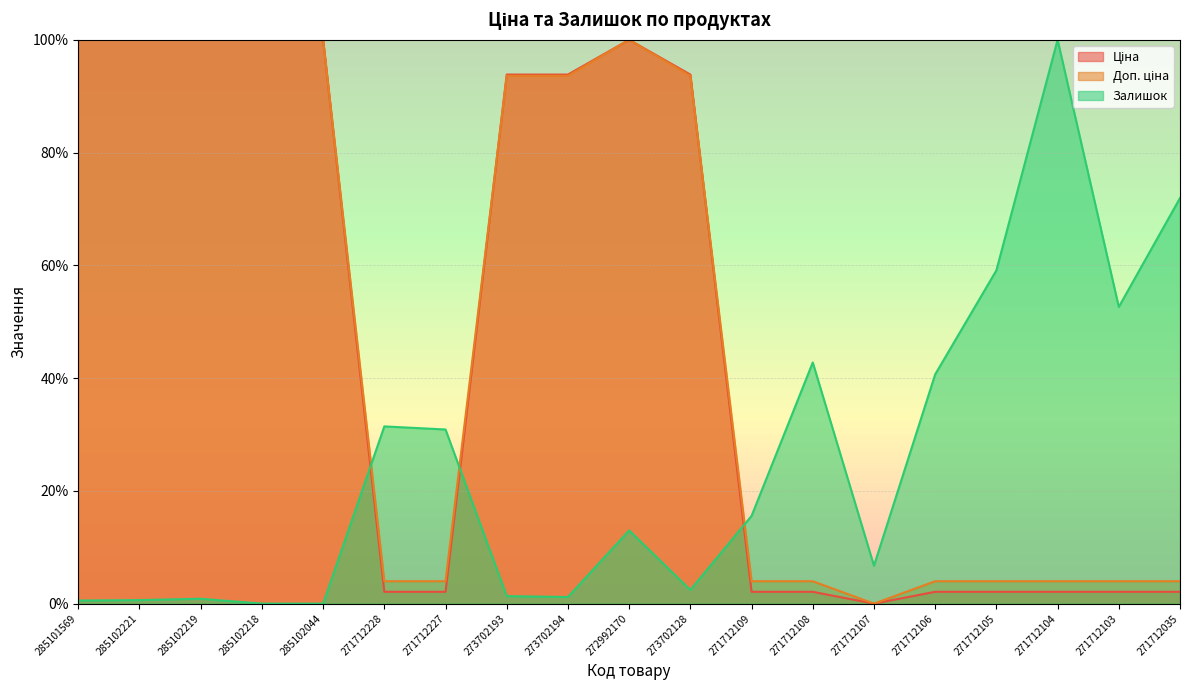

Reading left to right, transcribe all the data shown in this chart.

Ціна: 285101569=100.0	285102221=100.0	285102219=100.0	285102218=100.0	285102044=100.0	271712228=2.1	271712227=2.1	273702193=93.8	273702194=93.8	272992170=100.0	273702128=93.8	271712109=2.1	271712108=2.1	271712107=0.0	271712106=2.1	271712105=2.1	271712104=2.1	271712103=2.1	271712035=2.1
Доп. ціна: 285101569=100.0	285102221=100.0	285102219=100.0	285102218=100.0	285102044=100.0	271712228=4.0	271712227=4.0	273702193=93.6	273702194=93.6	272992170=100.0	273702128=93.6	271712109=4.0	271712108=4.0	271712107=0.0	271712106=4.0	271712105=4.0	271712104=4.0	271712103=4.0	271712035=4.0
Залишок: 285101569=0.5	285102221=0.6	285102219=0.9	285102218=0.0	285102044=0.0	271712228=31.4	271712227=30.9	273702193=1.3	273702194=1.2	272992170=13.0	273702128=2.4	271712109=15.6	271712108=42.8	271712107=6.7	271712106=40.7	271712105=59.1	271712104=100.0	271712103=52.6	271712035=71.9